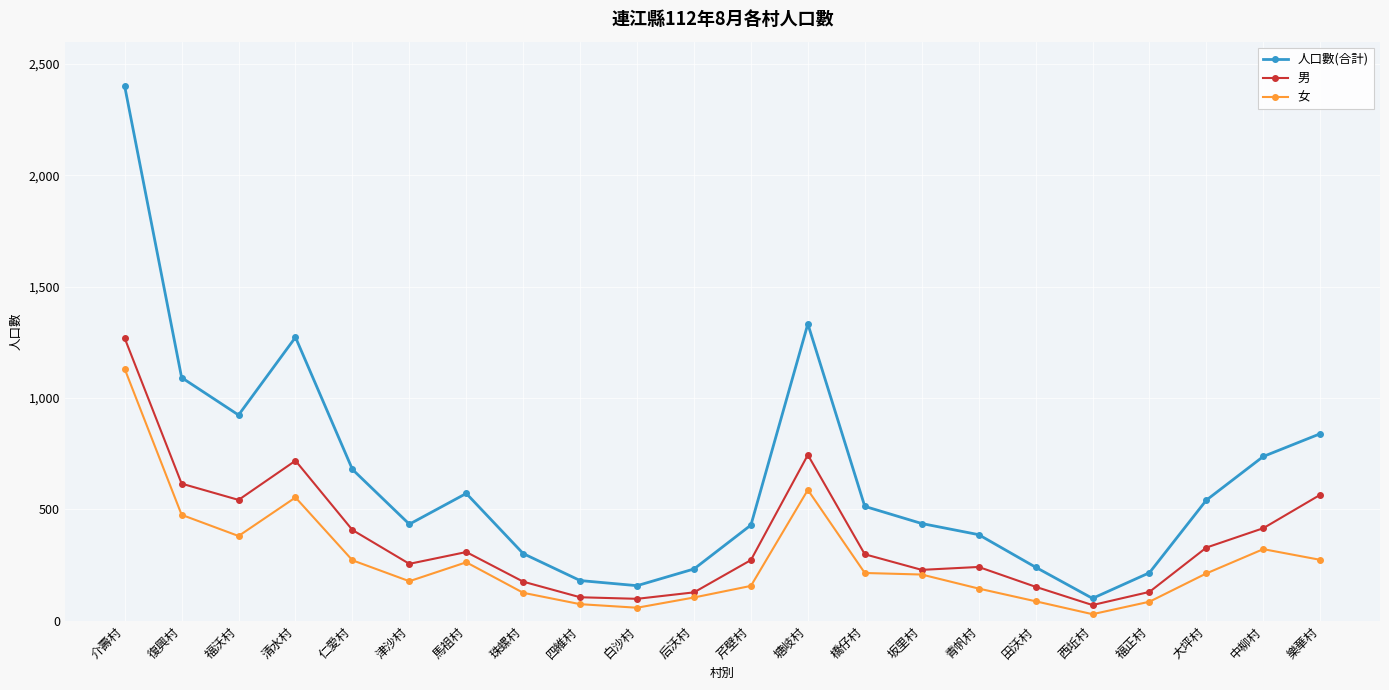

What is the label of the 10th point from the left?

白沙村